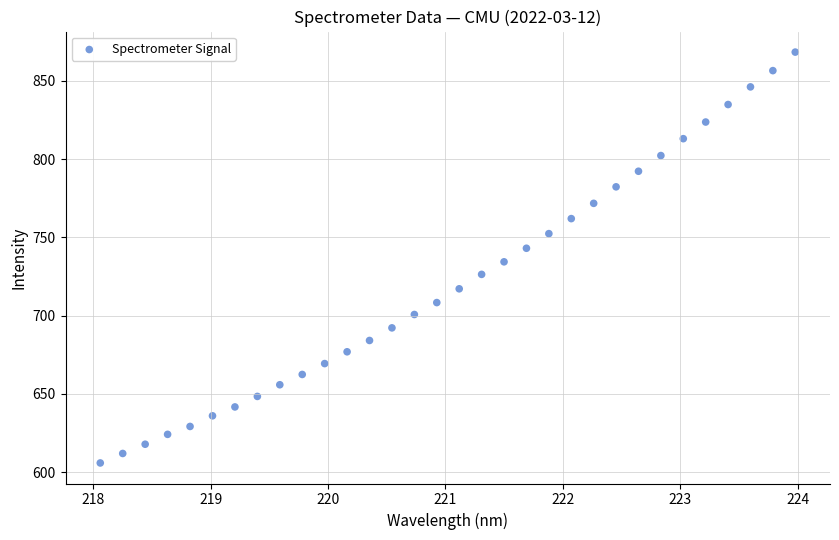

What is the range of Y values (max minus min)?

262.6